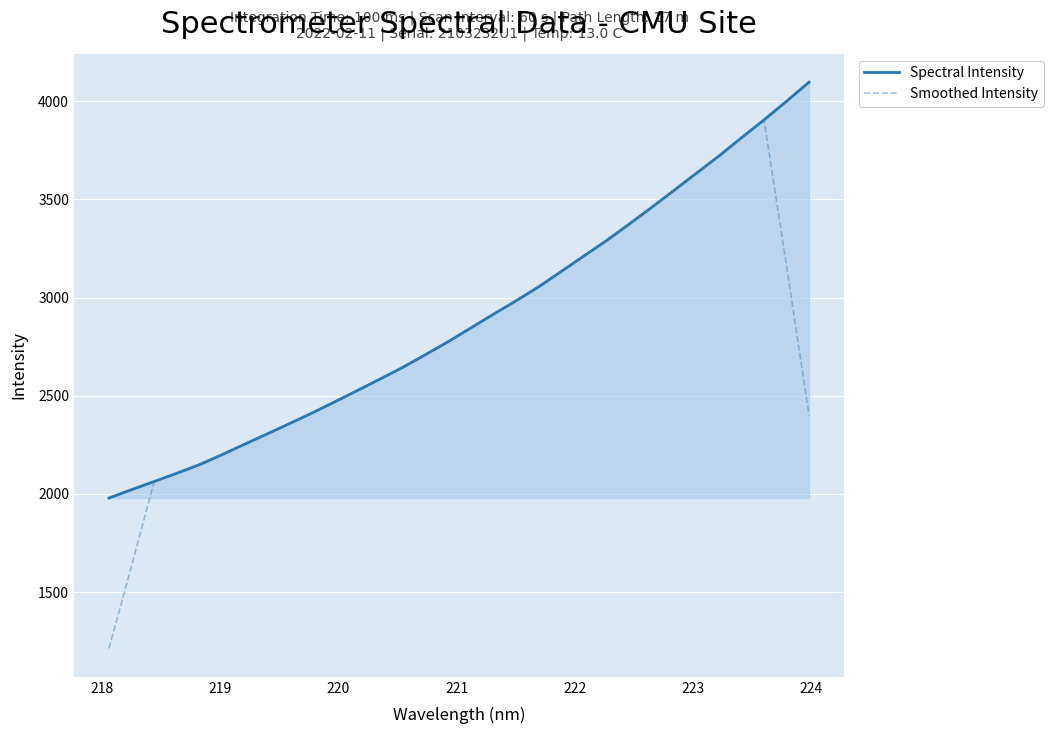

Rank the series by their maximum value, from lowest to highest.

Smoothed Intensity, Spectral Intensity